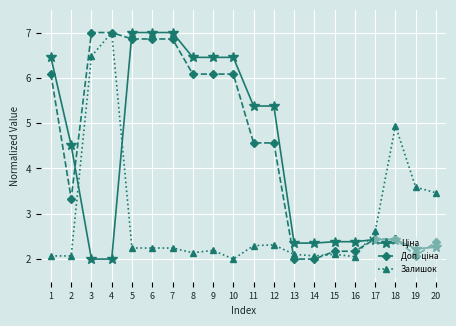

What is the value of the Залишок point at the 4th from the left?

7.0